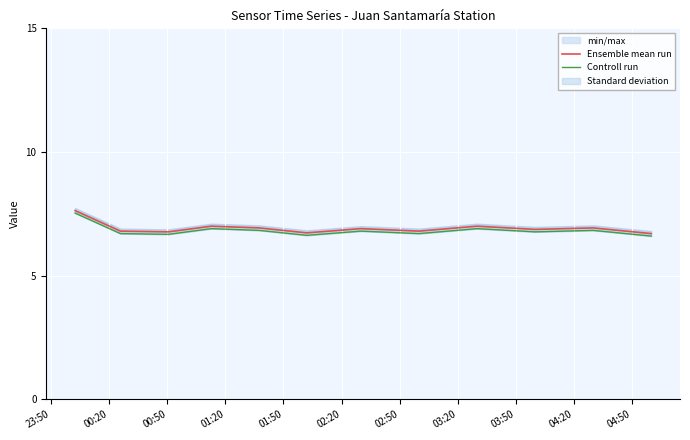

What is the maximum value for Ensemble mean run?

7.6